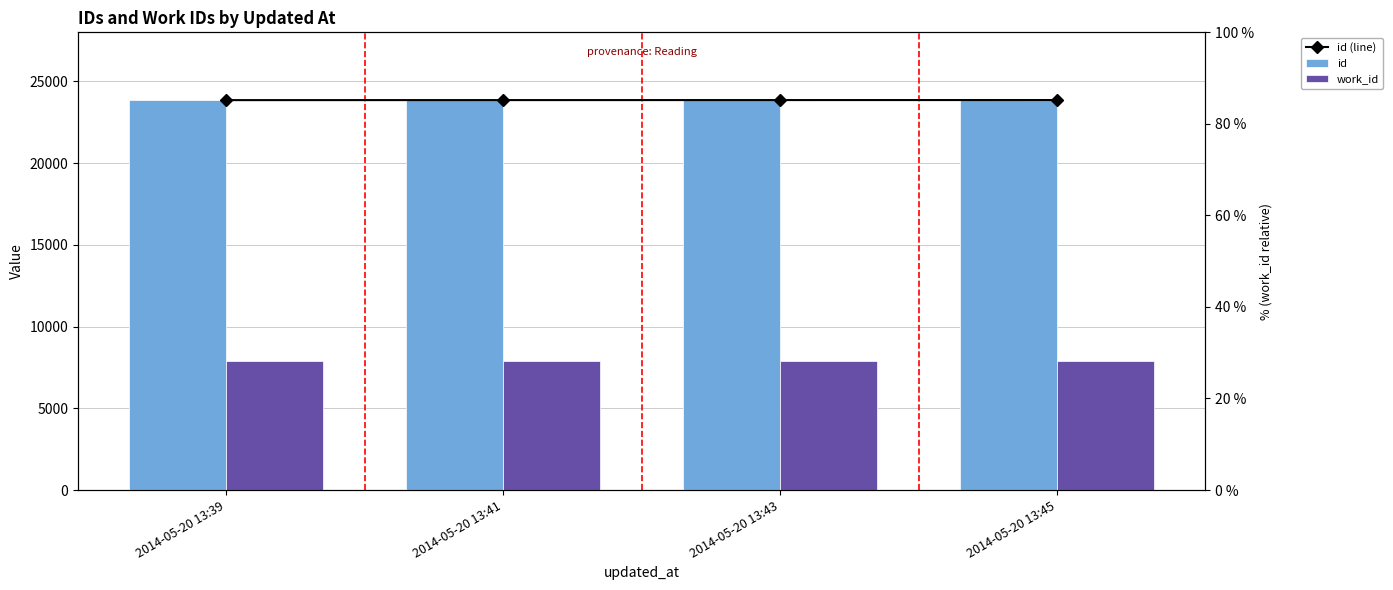

At 2014-05-20 13:43, list the series in order from largest to smallest.

id (line), id, work_id